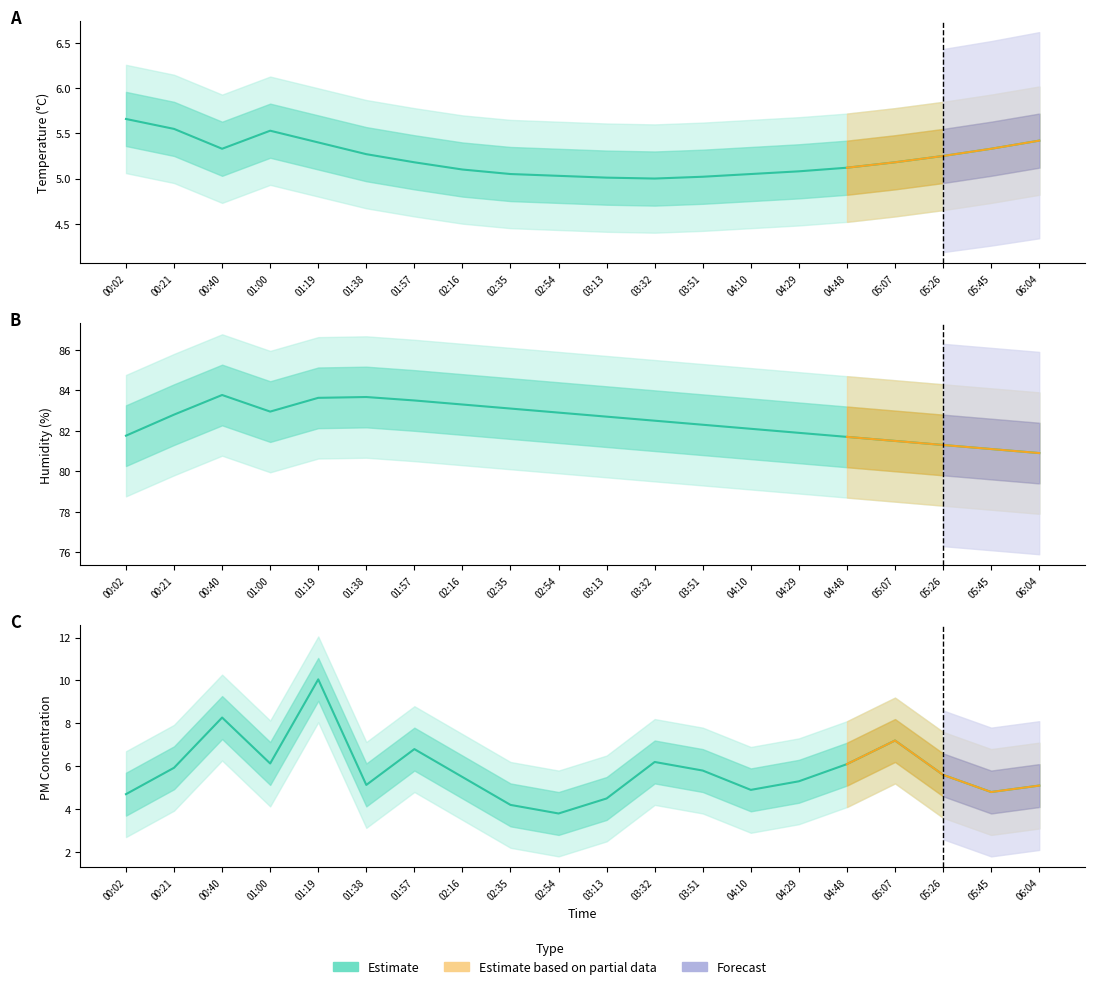

Which category has the highest value in the BME280_humidity series?

00:40